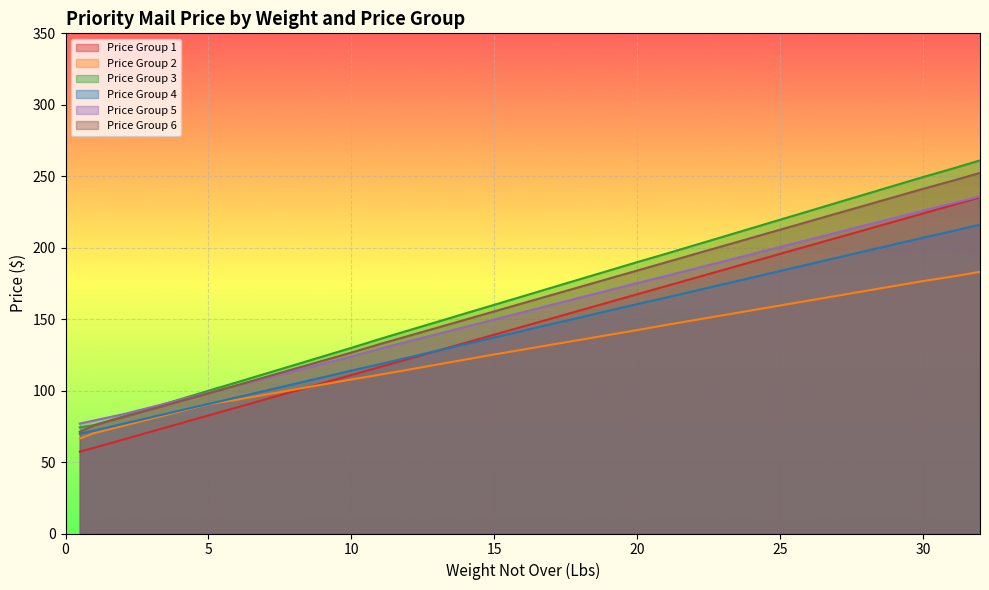

What is the value of the Price Group 3 point at the 17th from the left?

166.0